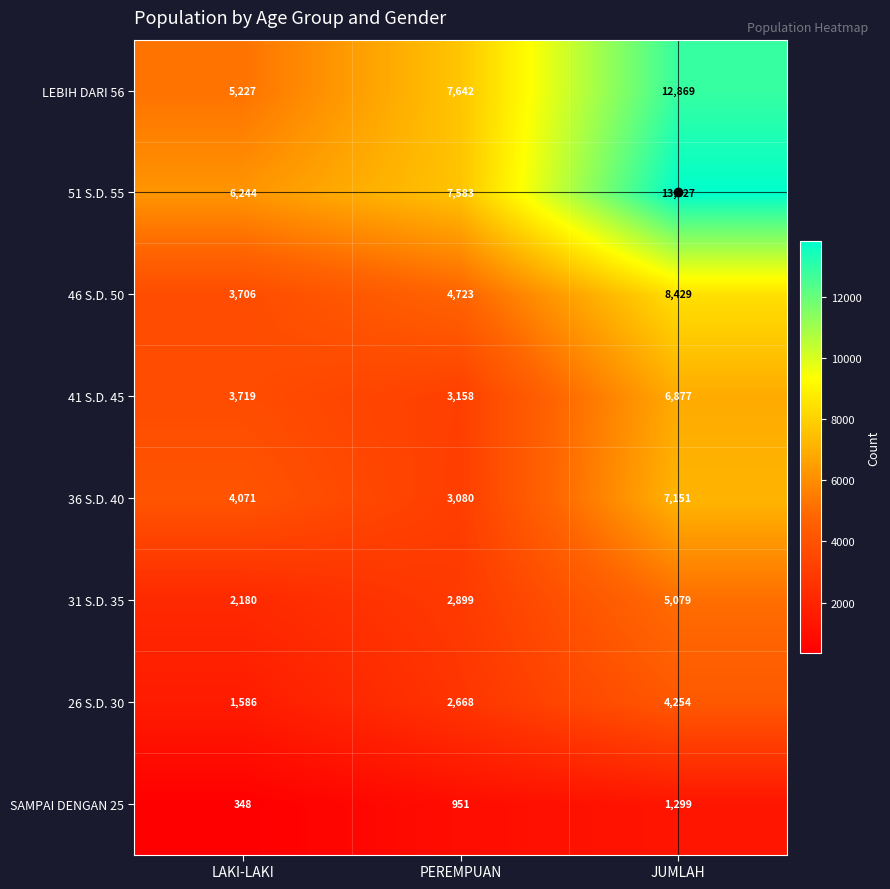

What is the sum of the SAMPAI DENGAN 25 values at LAKI-LAKI and PEREMPUAN?

1299